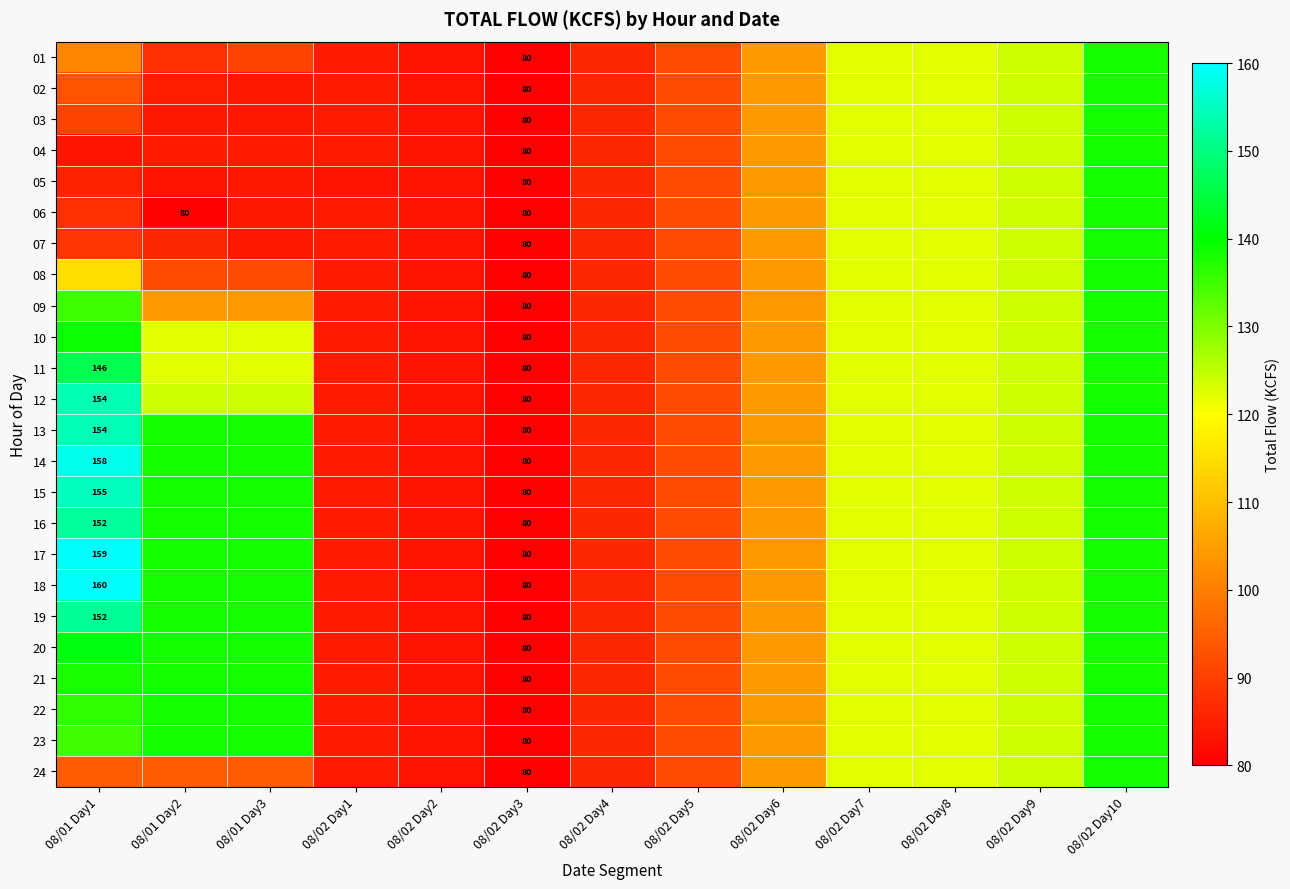

How many categories are shown in the chart?

13